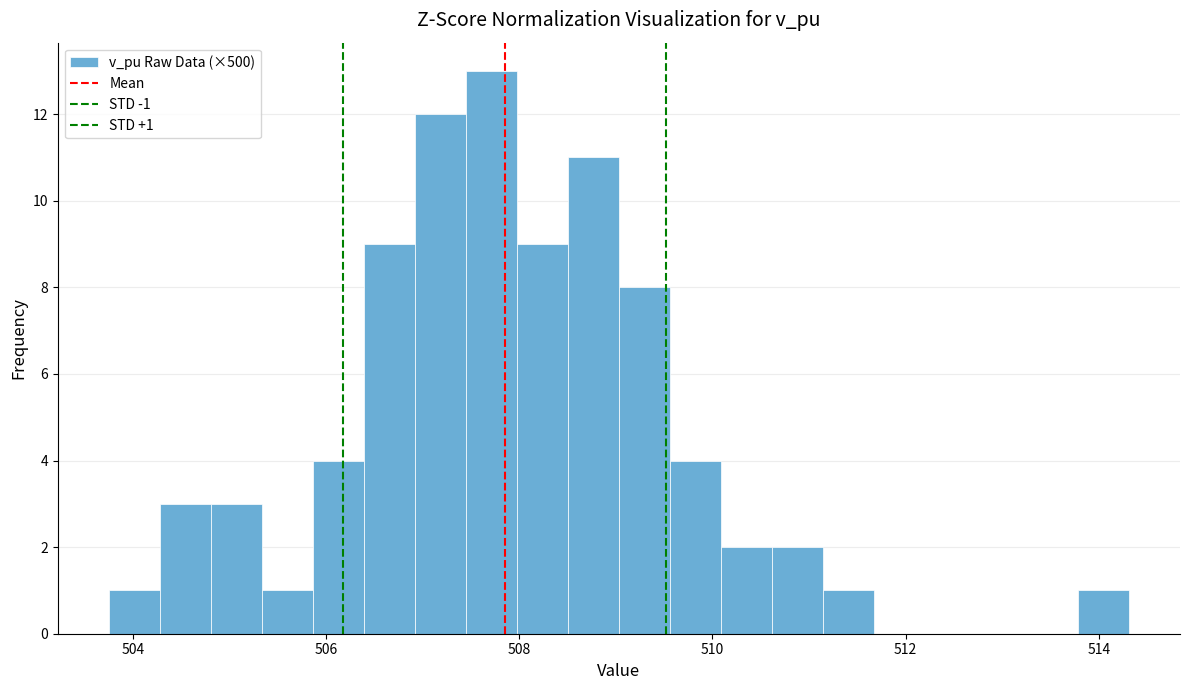

Around what value on the x-axis is the tallest bar? Give the approximate position of its centre, as read against the axis.

507.8